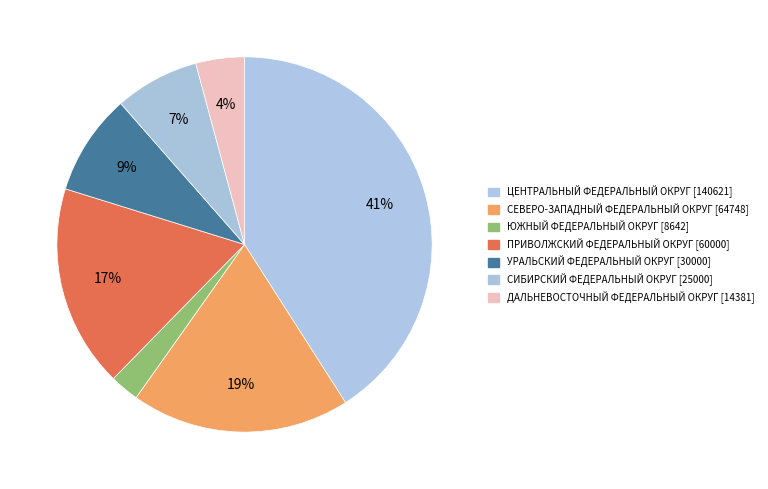

Count the number of slices in the pie.

7